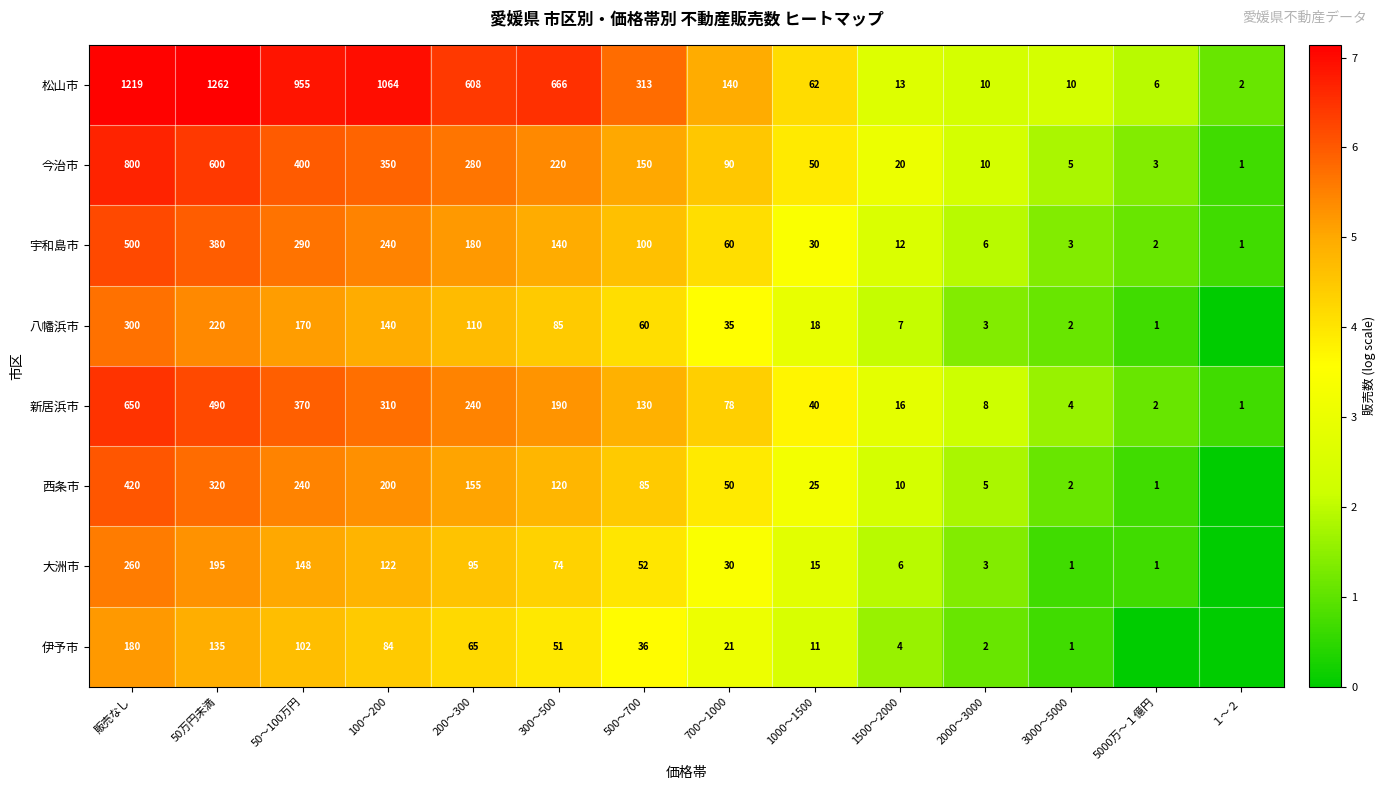

What is the difference between the second highest and minimum values in the 新居浜市 series?

489